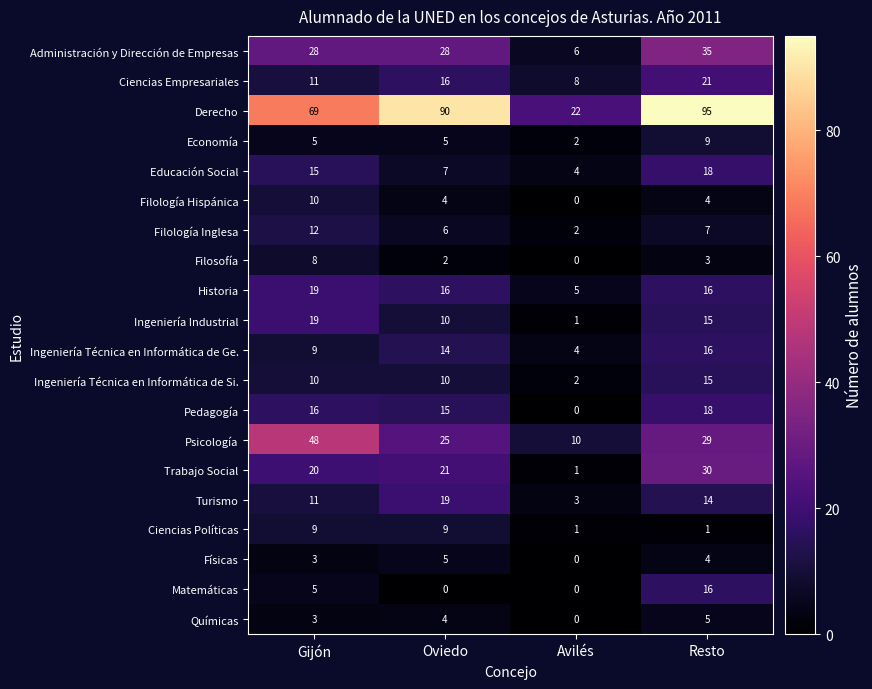

Which series has the widest spread of values?

Derecho